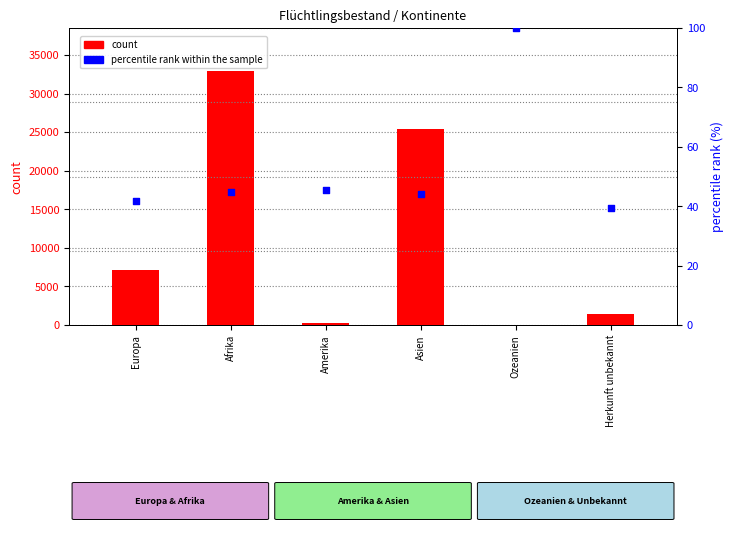

What are all the series names shown in the legend?

count, percentile rank within the sample